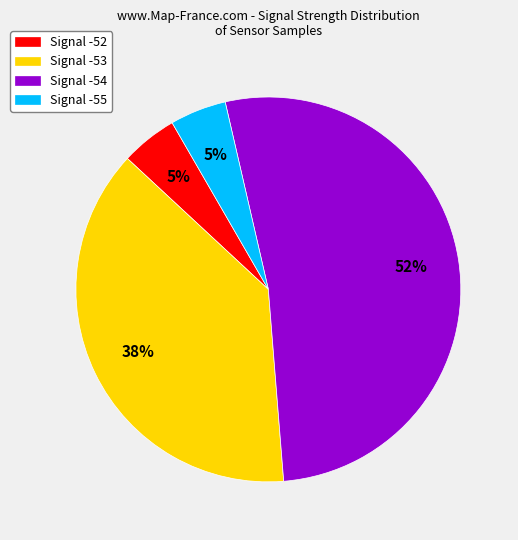

To the nearest percent, what is the average slice percentage?

25%